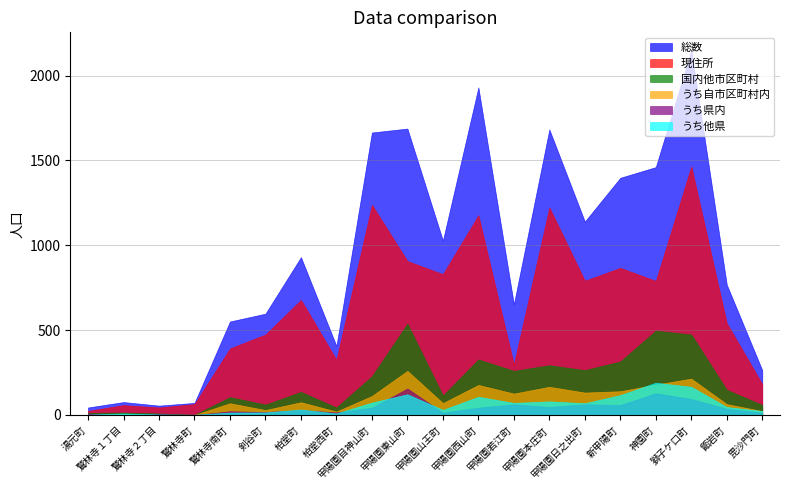

What is the label of the 19th point from the left?

甑岩町